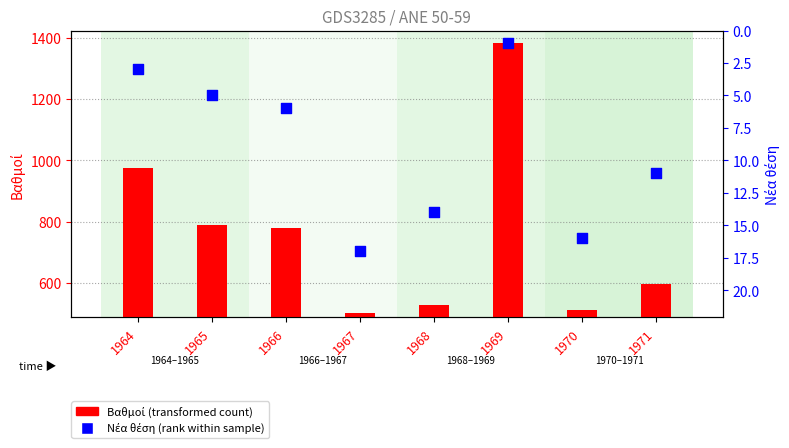

At how many categories does at least one series exceed 1170?

1